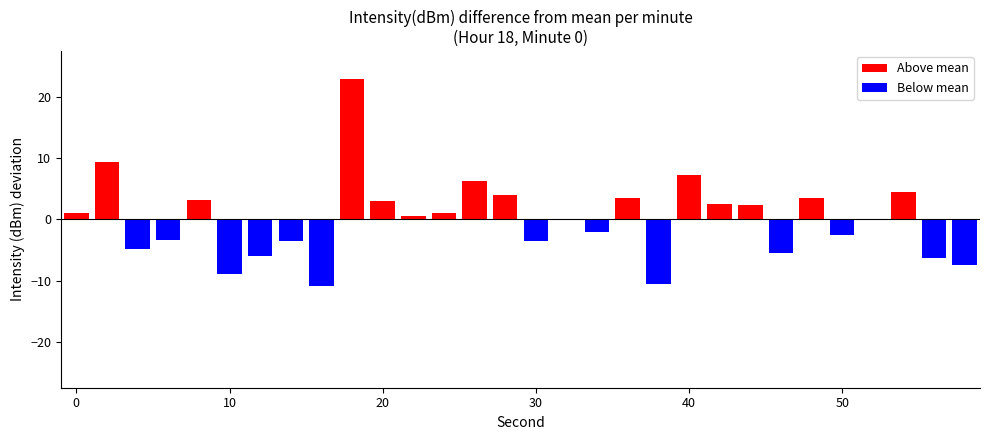

Reading left to right, list all the values displayed in this chart.

Above mean: 1.1	9.3	0.0	0.0	3.2	0.0	0.0	0.0	0.0	22.8	3.0	0.6	1.0	6.2	3.9	0.0	0.0	0.0	3.5	0.0	7.3	2.5	2.3	0.0	3.5	0.0	0.1	4.5	0.0	0.0
Below mean: 0.0	0.0	-4.7	-3.3	0.0	-8.9	-6.0	-3.4	-10.9	0.0	0.0	0.0	0.0	0.0	0.0	-3.5	0.0	-2.0	0.0	-10.5	0.0	0.0	0.0	-5.4	0.0	-2.5	0.0	0.0	-6.3	-7.4